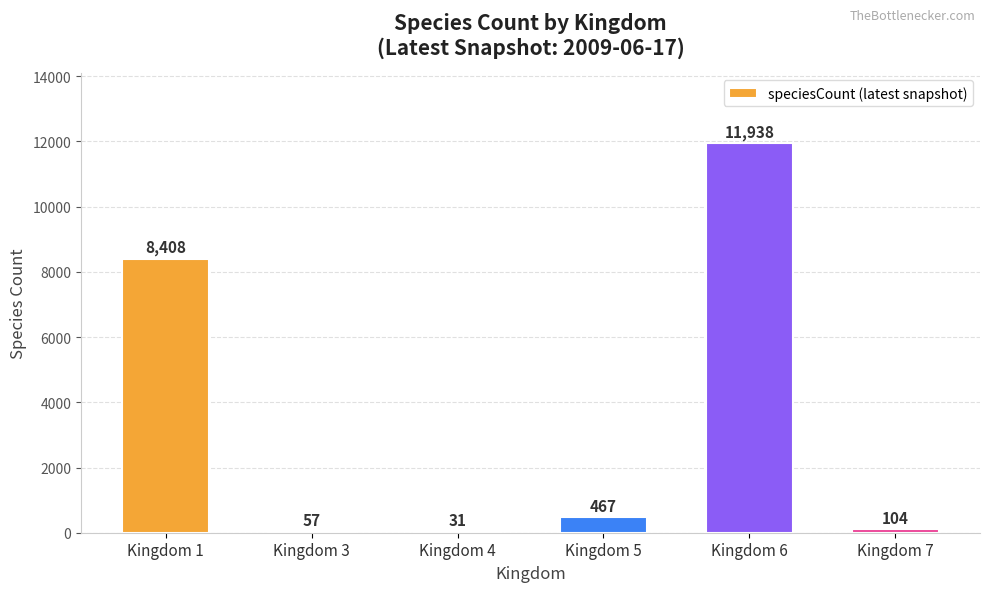

Are the bars horizontal?

No